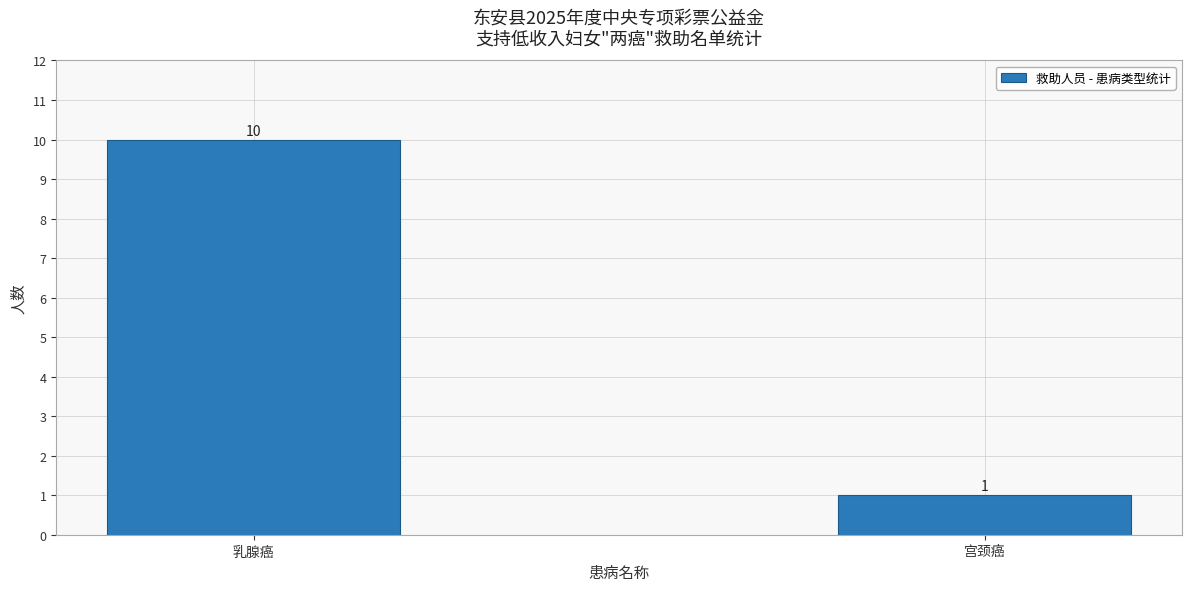

Reading left to right, what are all the values shown in this chart?

乳腺癌=10	宫颈癌=1